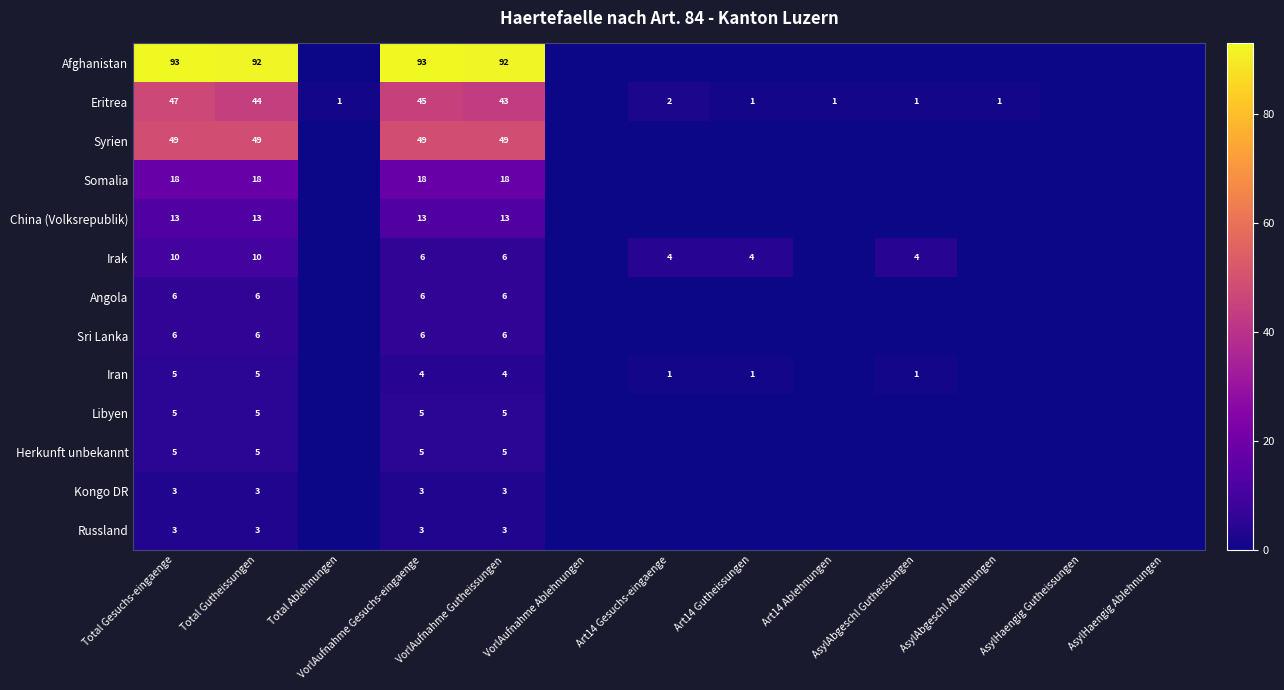

What is the difference between the highest and lowest values at Total Gesuchs-eingaenge?

90